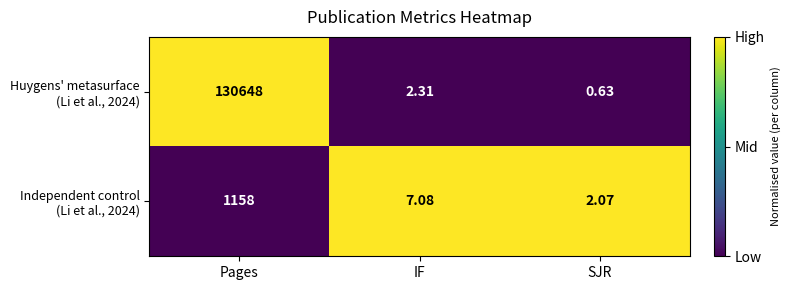

Which label corresponds to the smallest value in the chart?

SJR